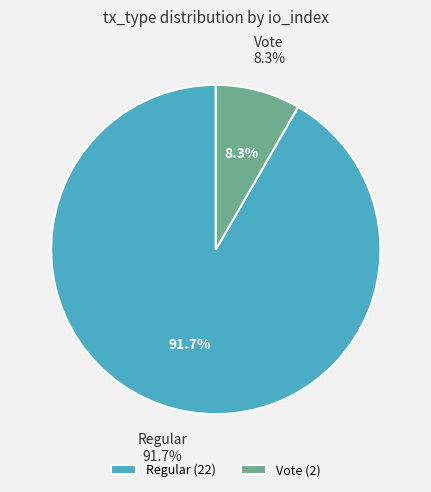

How many slices are in this pie chart?

2